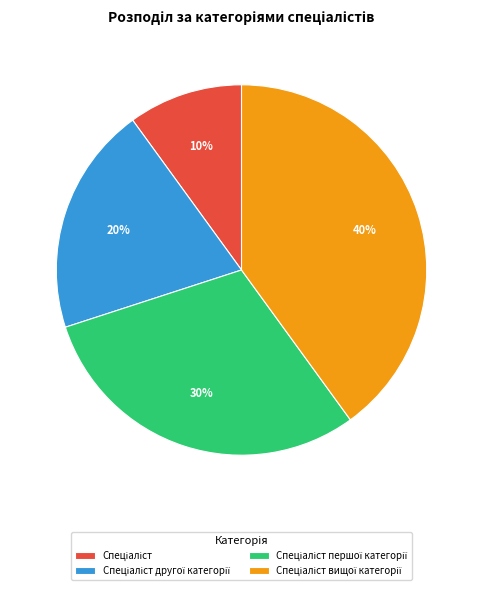

Is there a majority slice in this chart?

No